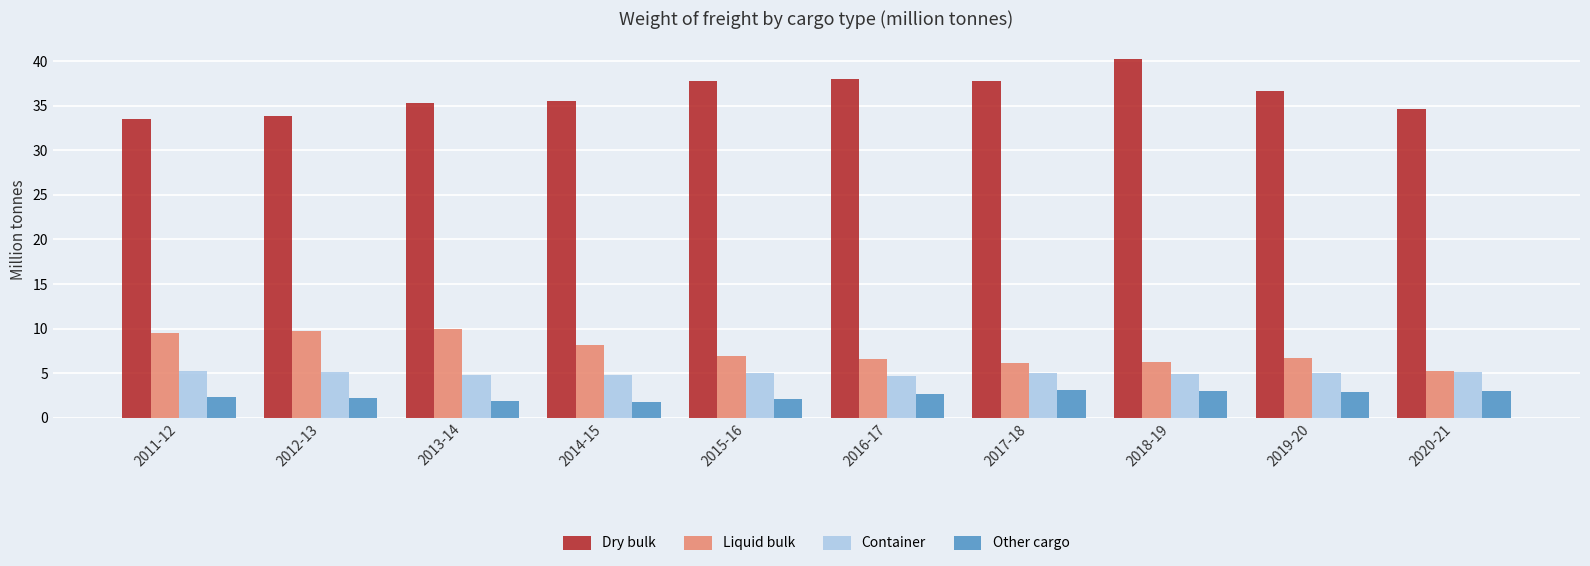

What is the difference between the maximum and minimum values in the Dry bulk series?

6.8